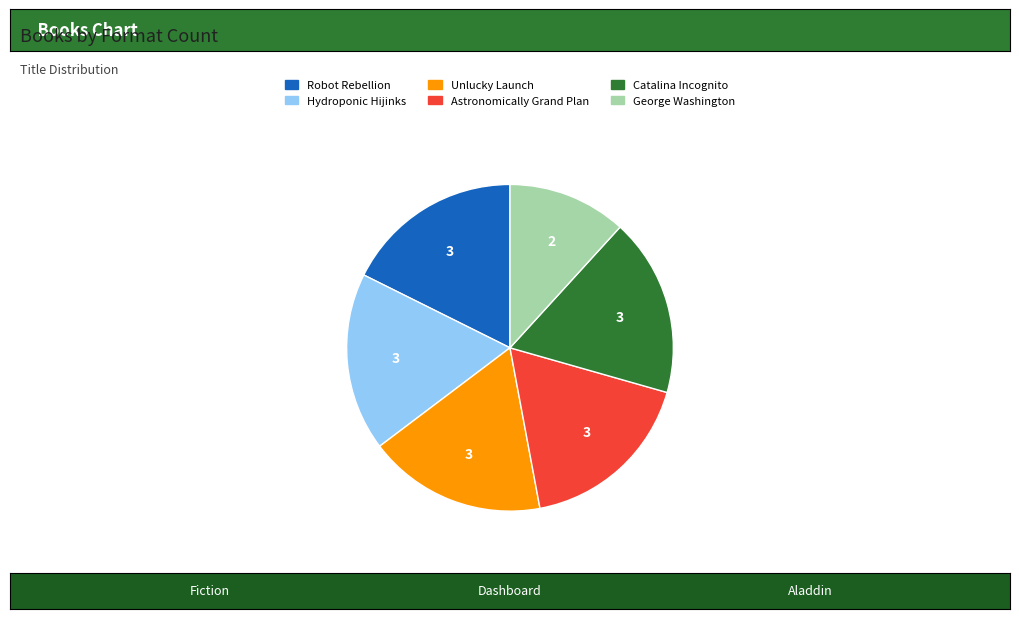

Combined, do George Washington and Hydroponic Hijinks account for over 50%?

No